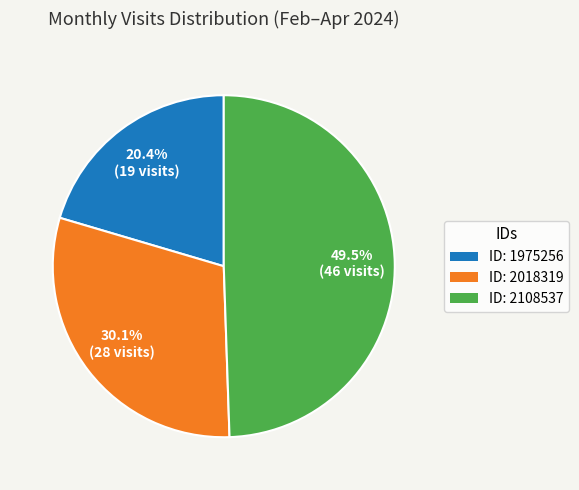

To the nearest percent, what is the average slice percentage?

33%